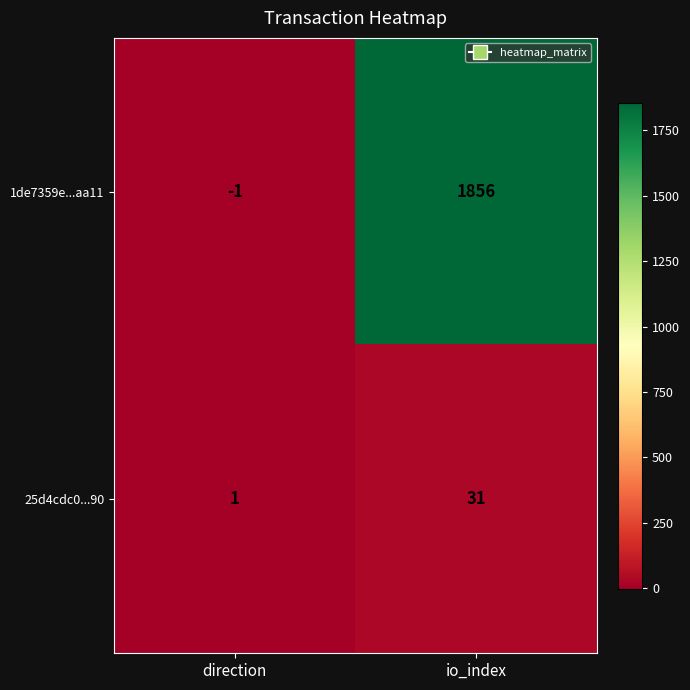

Which series has the largest total across all categories?

1de7359e...aa11